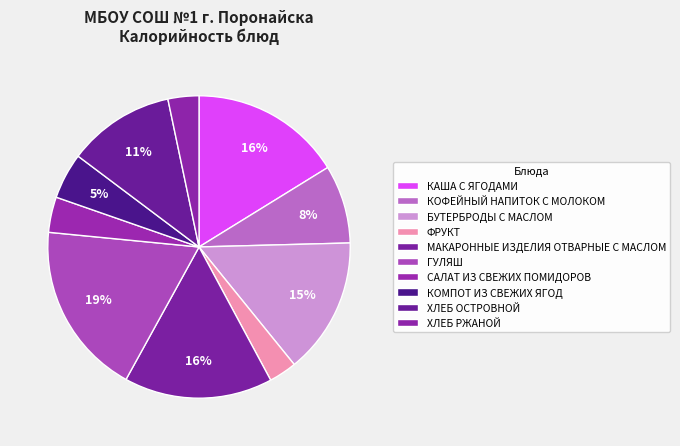

Rank the categories by value from lowest to highest.

ФРУКТ, ХЛЕБ РЖАНОЙ, САЛАТ ИЗ СВЕЖИХ ПОМИДОРОВ, КОМПОТ ИЗ СВЕЖИХ ЯГОД, КОФЕЙНЫЙ НАПИТОК С МОЛОКОМ, ХЛЕБ ОСТРОВНОЙ, БУТЕРБРОДЫ С МАСЛОМ, МАКАРОННЫЕ ИЗДЕЛИЯ ОТВАРНЫЕ С МАСЛОМ, КАША С ЯГОДАМИ, ГУЛЯШ